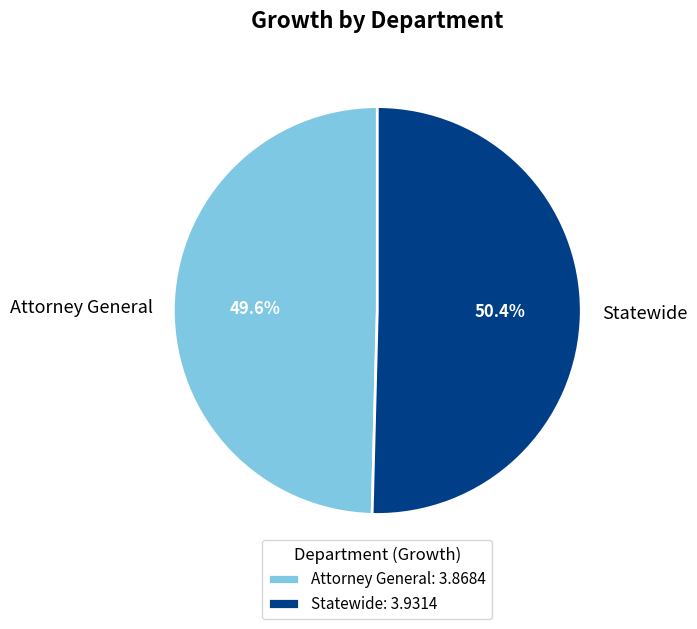

How many segments does this pie chart have?

2